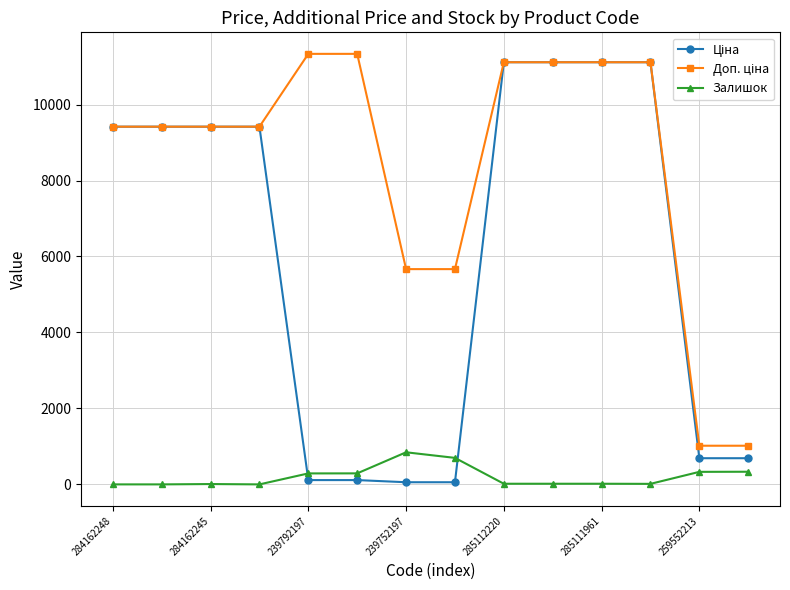

What is the value of the Залишок point at the 8th from the left?

698.0